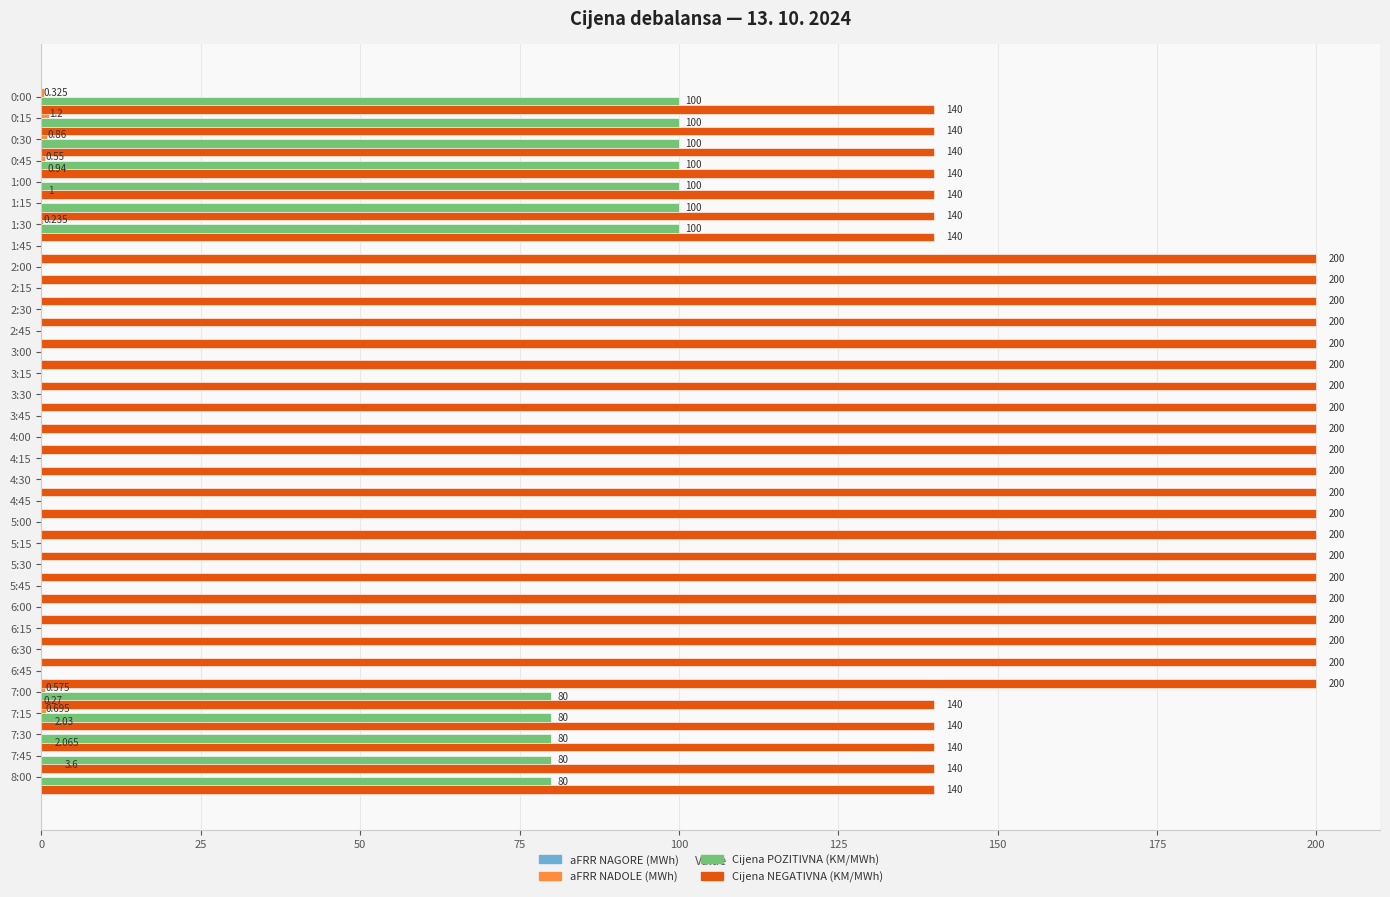

Which category has the highest value in the aFRR NAGORE (MWh) series?

7:45